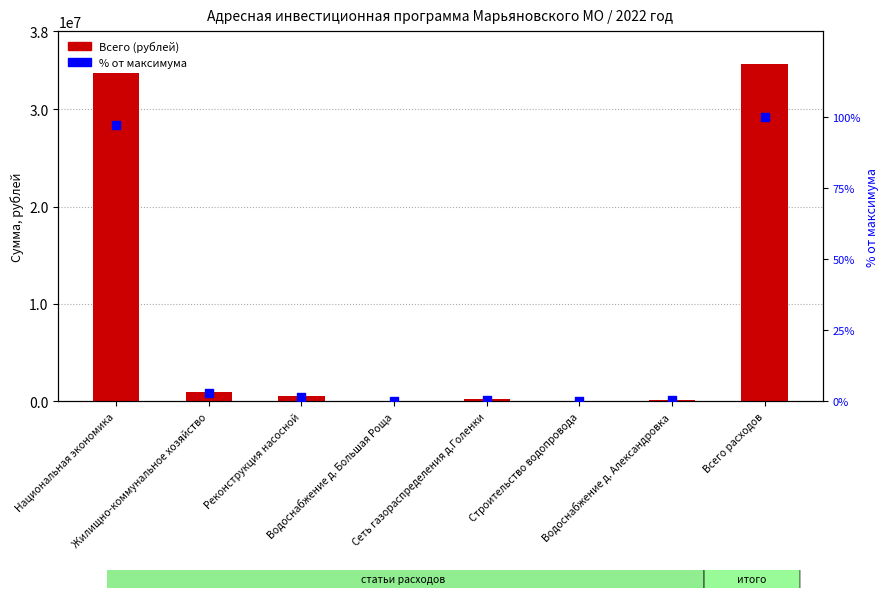

What is the total value across all series at Строительство водопровода?

12500.0